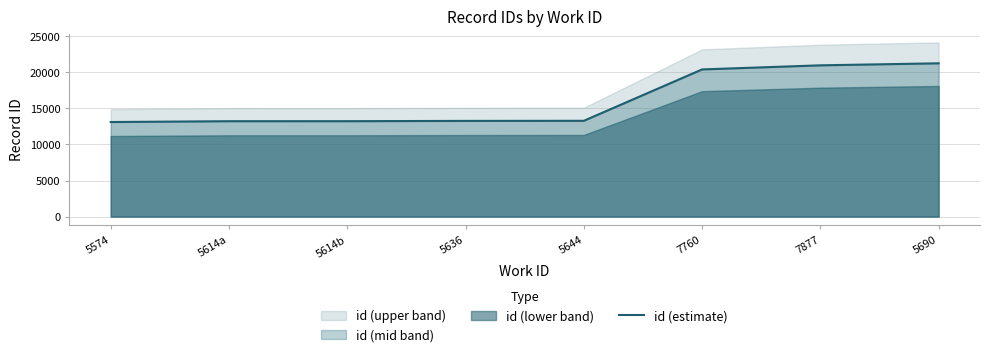

At which label is the value closest to 17172?

7760